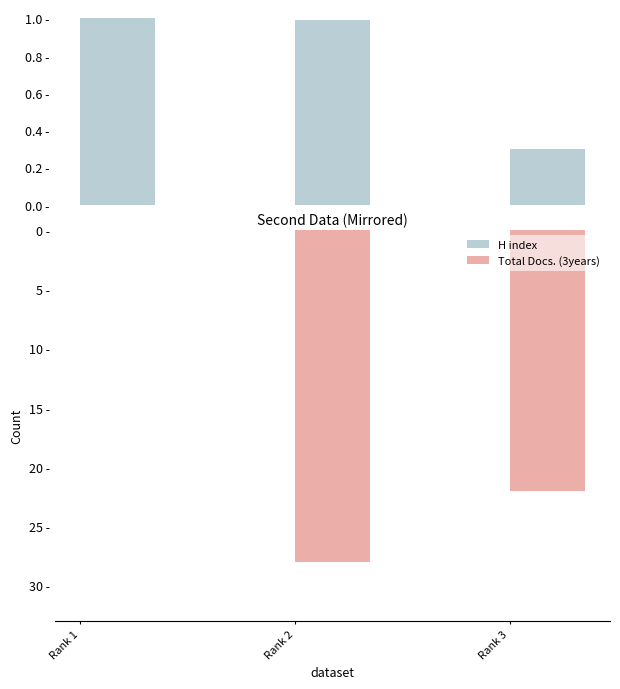

Reading left to right, what are all the values shown in this chart?

H index: Rank 1=1.0	Rank 2=1.0	Rank 3=0.3
Total Docs. (3years): Rank 1=0.0	Rank 2=-28.0	Rank 3=-22.0